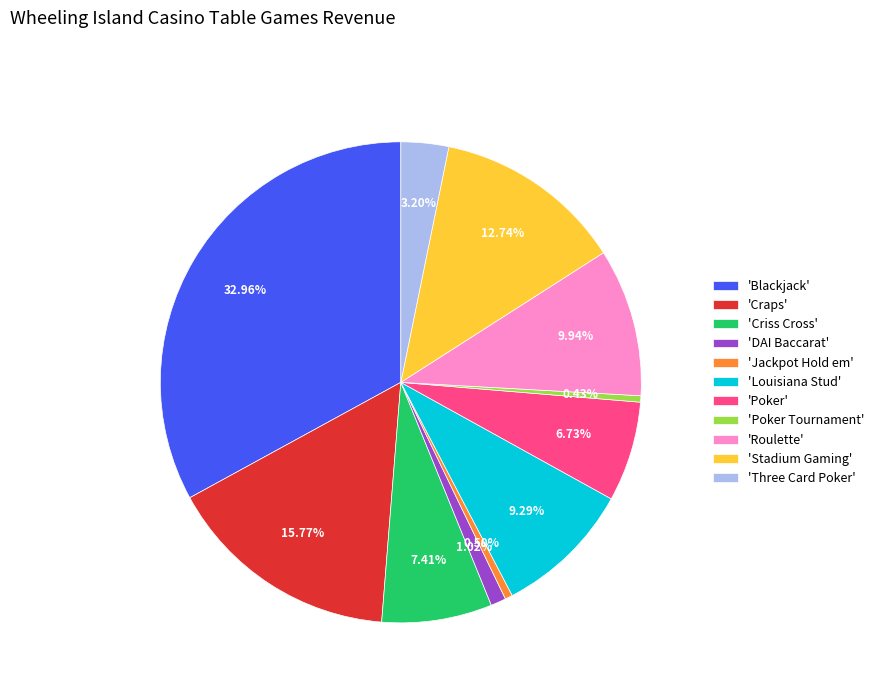

Approximately how many times larger is the value at 'Criss Cross' compared to 'Poker'?

1.1